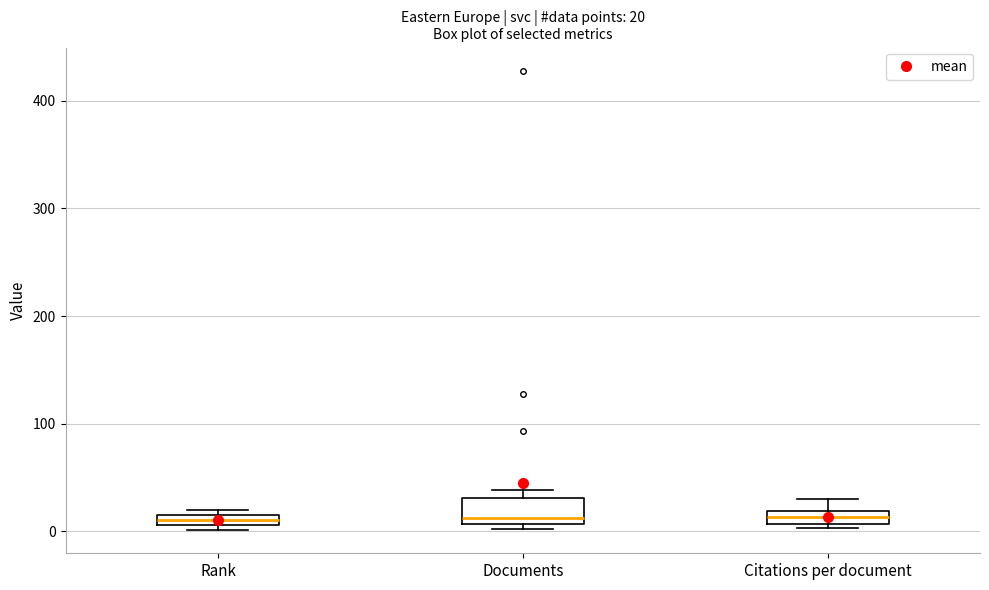

Comparing the boxes themselves (not the whiskers), which one is the tallest?

Documents